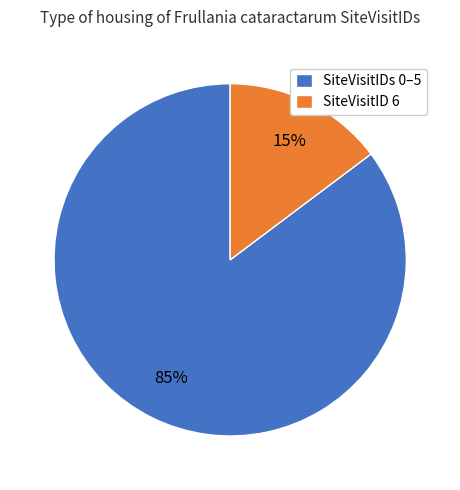

Does any single category account for the majority?

Yes